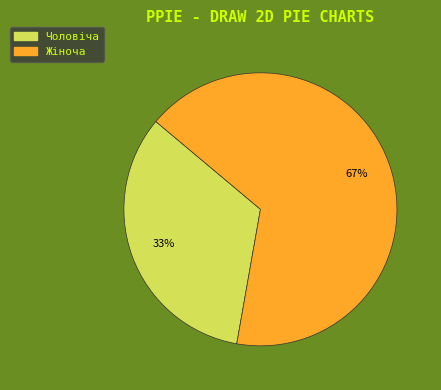

Is the sum of Жіноча and Чоловіча greater than half?

Yes